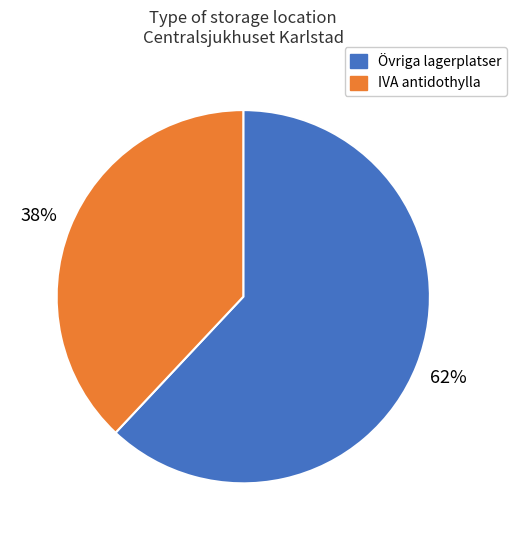

To the nearest percent, what is the average slice percentage?

50%